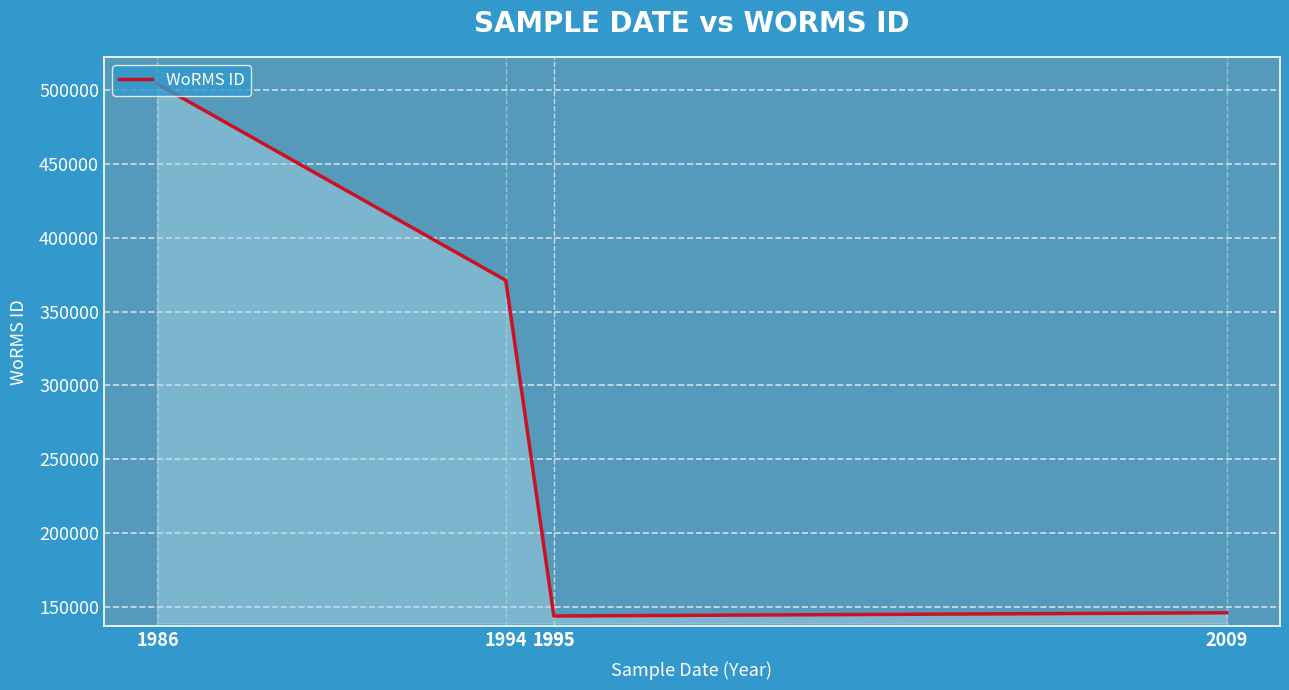

What is the minimum value shown in the chart?

144099